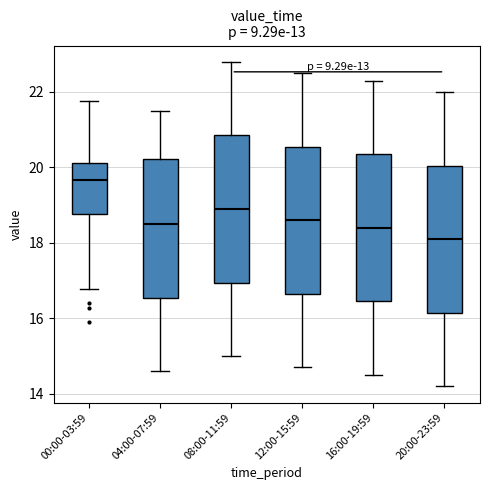

Reading left to right, transcribe this box plot: for each box, give where its median line is, the range the box spans, and where its two whiskers end, as read against the y-axis. The values are not printed on the chart, so give them approximately, as read against the axis.

00:00-03:59: median 19.6, box 18.8 to 20.2, whiskers 16.8 to 21.8
04:00-07:59: median 18.6, box 16.6 to 20.2, whiskers 14.6 to 21.6
08:00-11:59: median 19.0, box 17.0 to 20.8, whiskers 15.0 to 22.8
12:00-15:59: median 18.6, box 16.6 to 20.6, whiskers 14.8 to 22.6
16:00-19:59: median 18.4, box 16.4 to 20.4, whiskers 14.6 to 22.4
20:00-23:59: median 18.2, box 16.2 to 20.0, whiskers 14.2 to 22.0